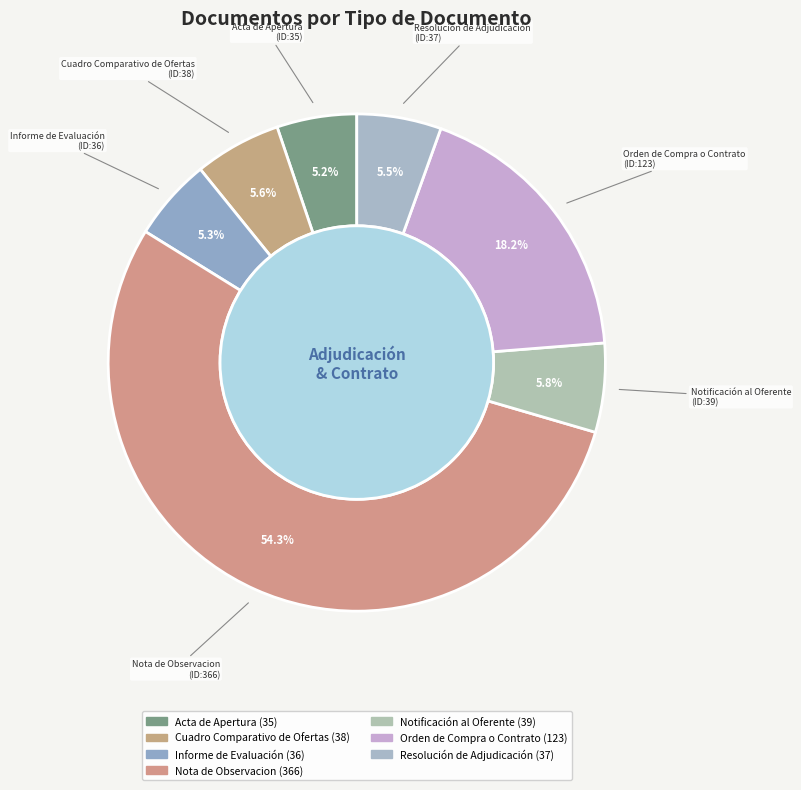

Do Acta de Apertura and Cuadro Comparativo de Ofertas together represent more than half of the pie?

No